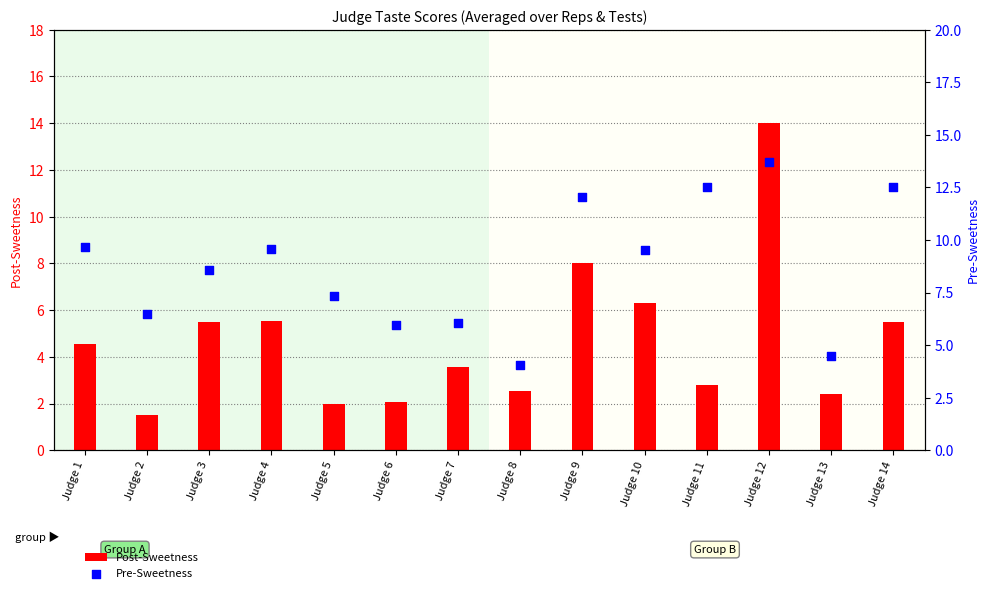

What is the total value across all series at Judge 6?

8.0